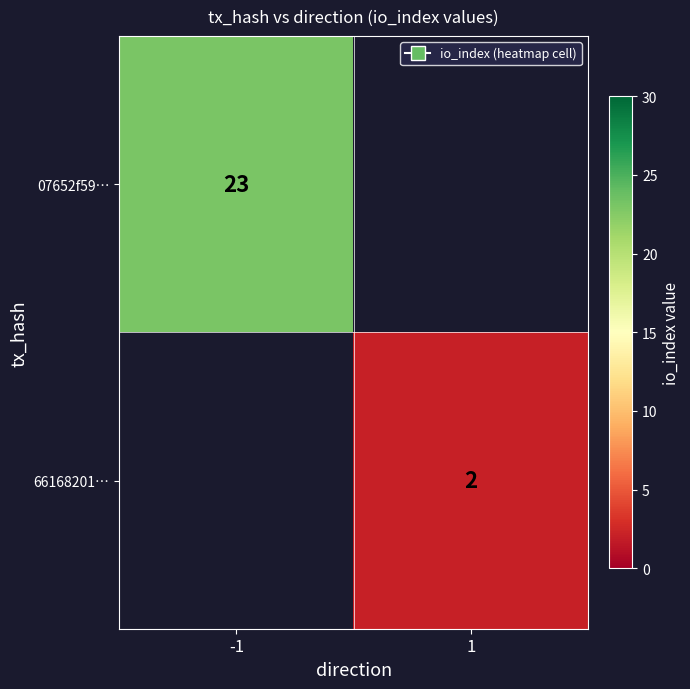

What is the smallest value displayed?

2.0